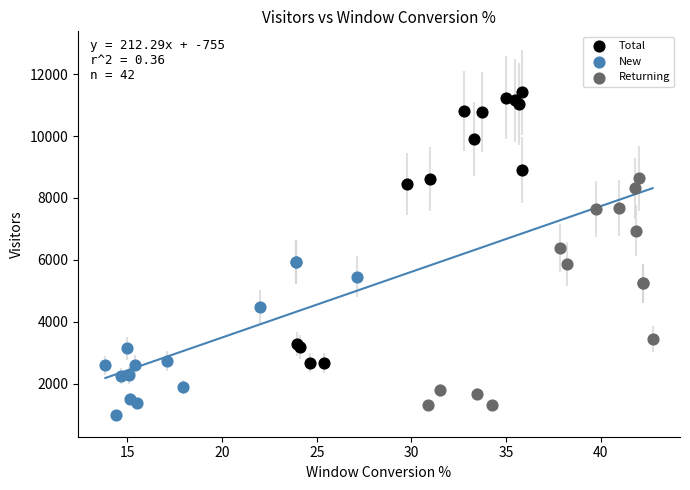

Which series has the largest Y range (max minus min)?

Total